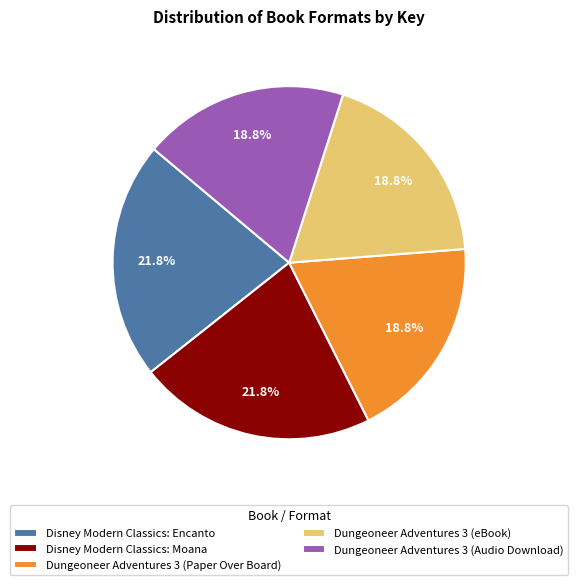

Approximately how many times larger is the value at Dungeoneer Adventures 3 (eBook) compared to Disney Modern Classics: Moana?

0.9